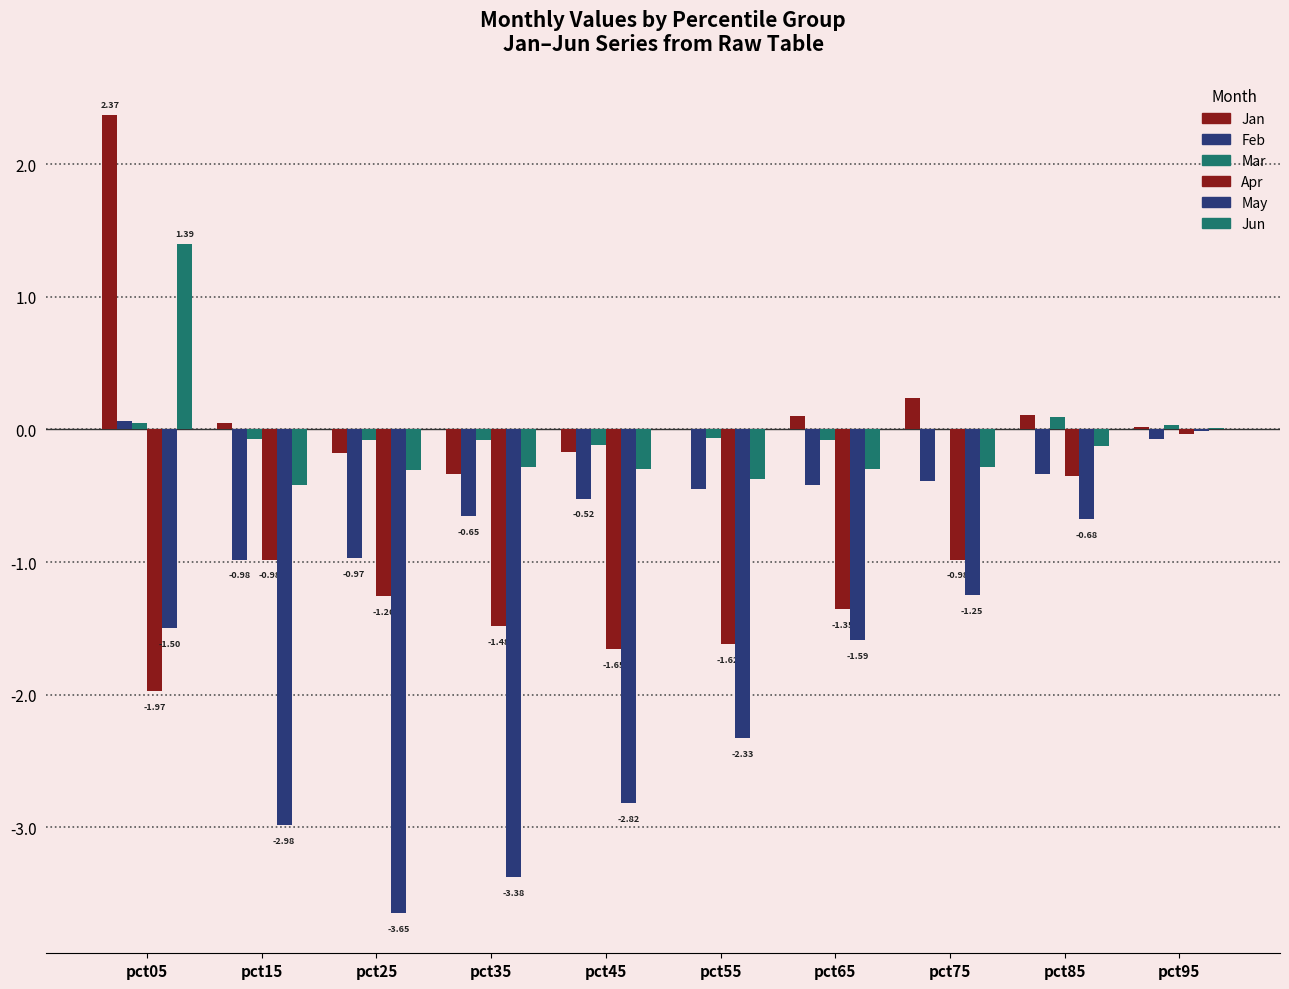

How many series are shown in this chart?

6